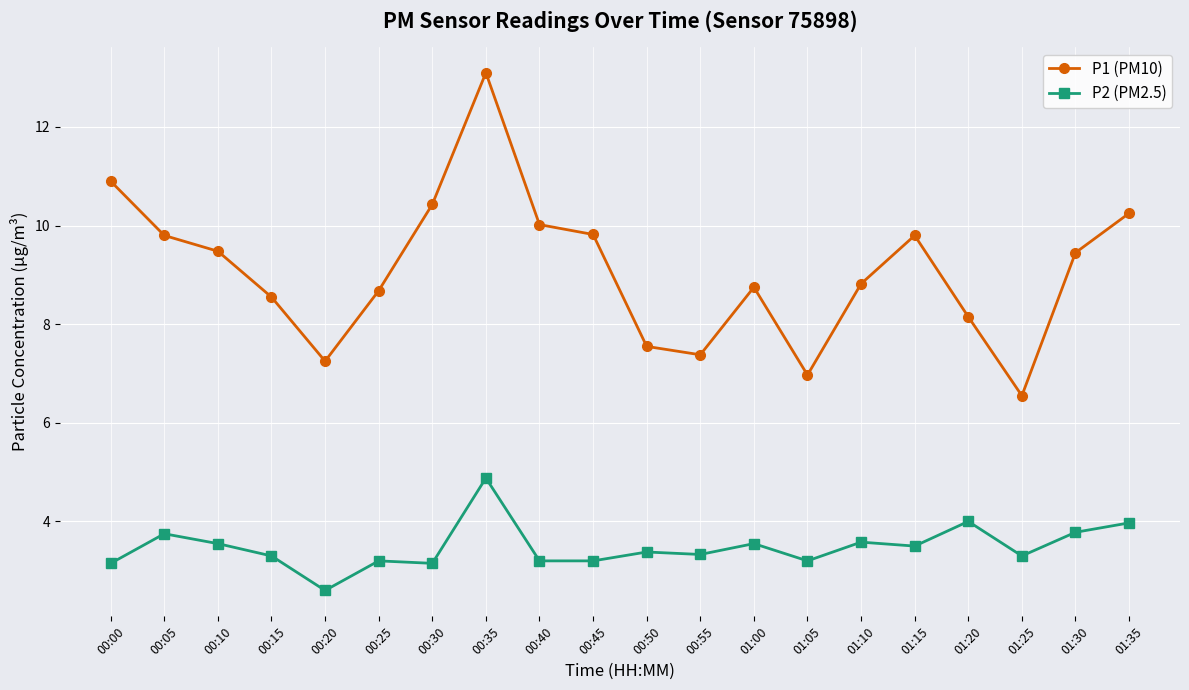

True or false: P1 (PM10) has a value of 6.6 at 01:35.

False